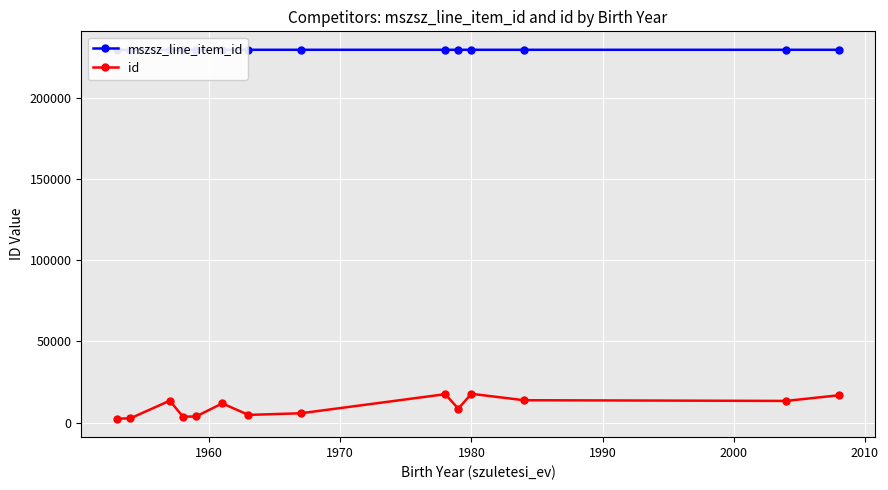

Is this an area chart (filled region under the line)?

No